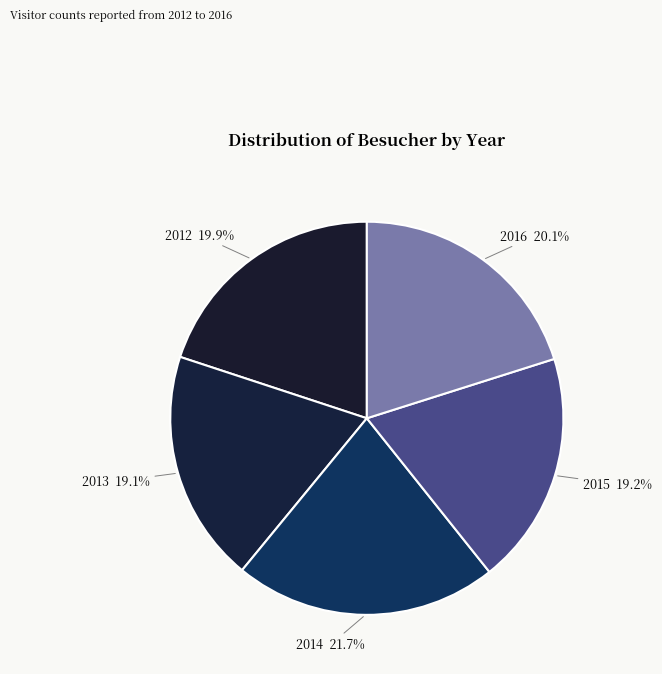

Do 2012 and 2013 together represent more than half of the pie?

No